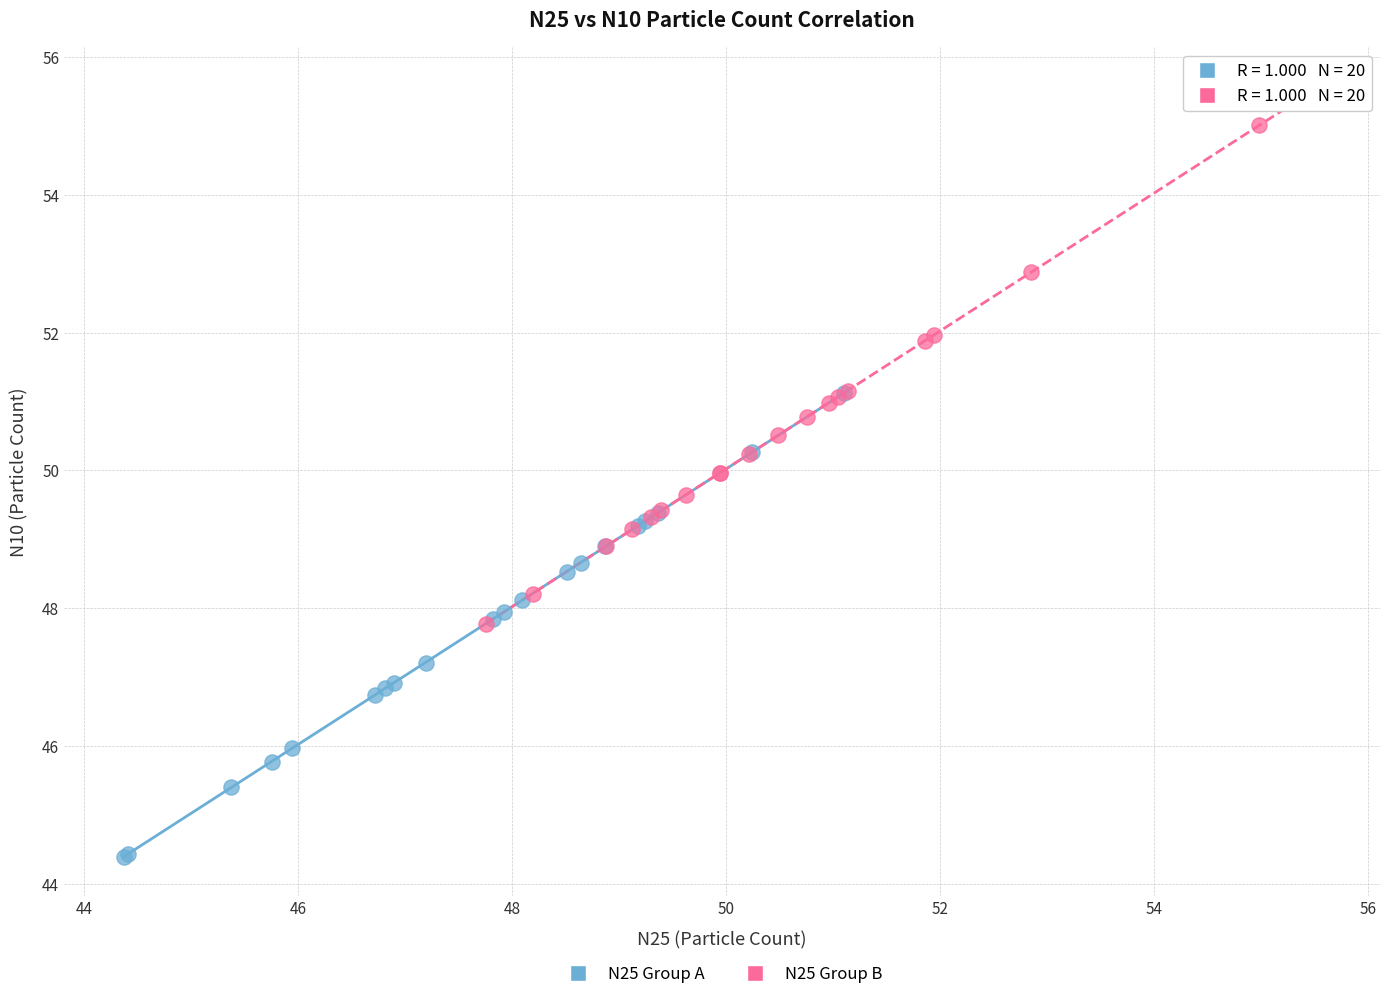

Which series reaches the maximum Y coordinate?

N25 Group B